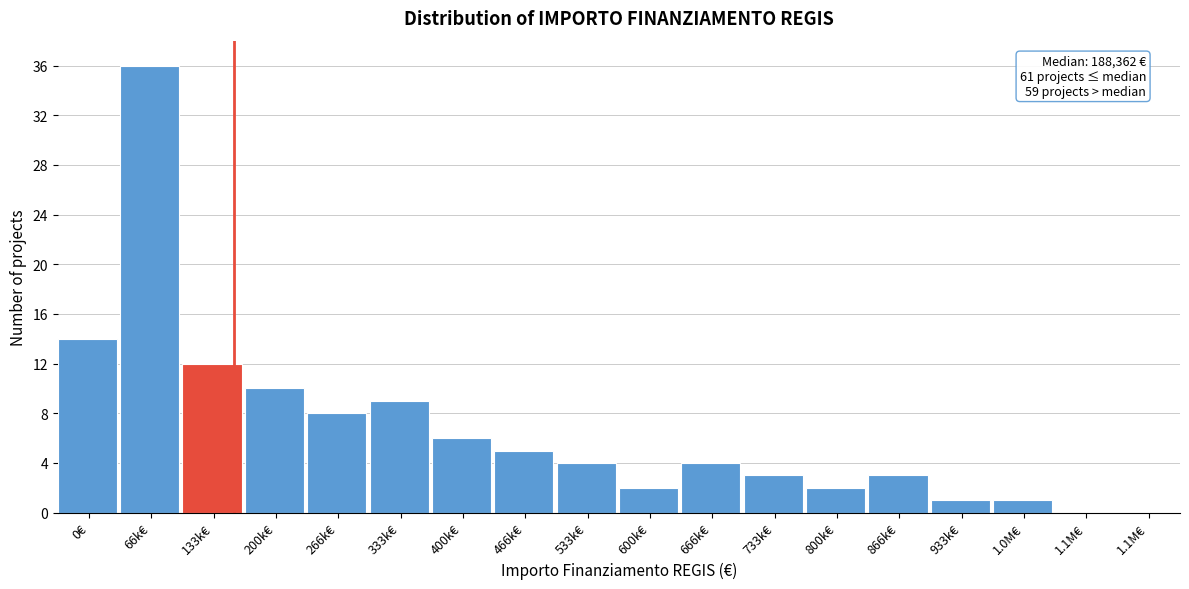

Are the bars horizontal?

No